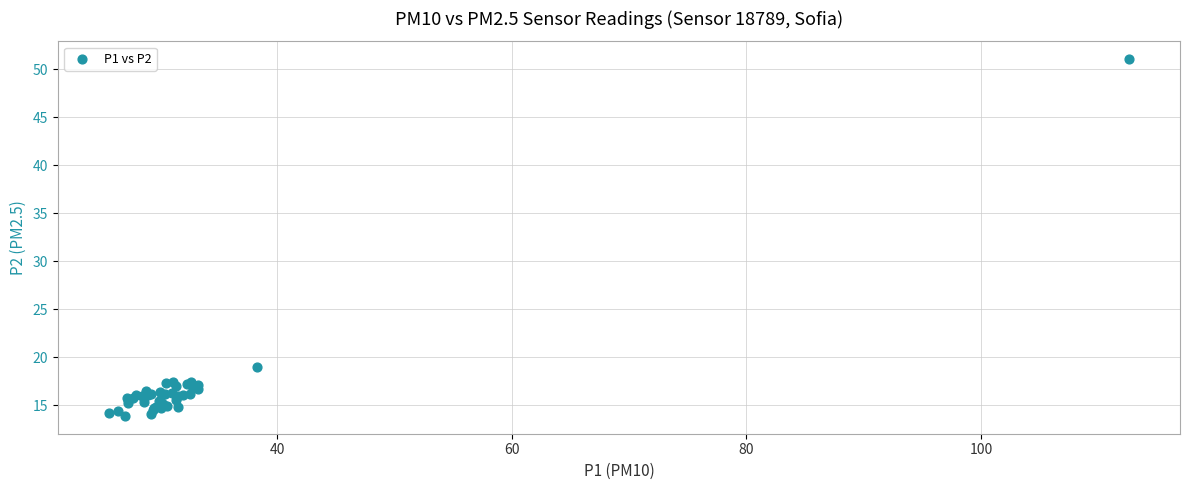

What Y value in the scatter plot is closest to 32?

19.0